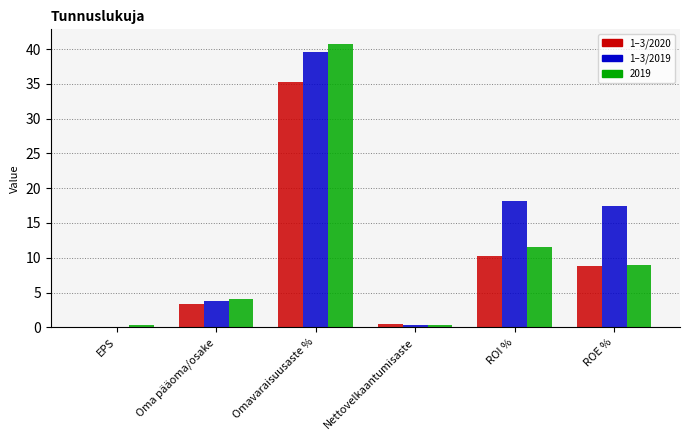

Is it true that 1–3/2019 equals 18.2 at ROI %?

True